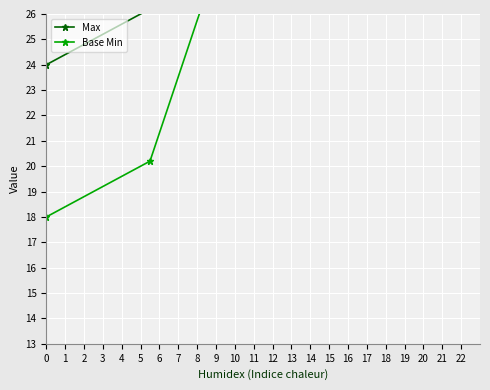

Reading left to right, list all the values displayed in this chart.

Max: 24.0	26.2	28.4	30.6	32.8
Base Min: 18.0	20.2	32.4	34.6	26.8